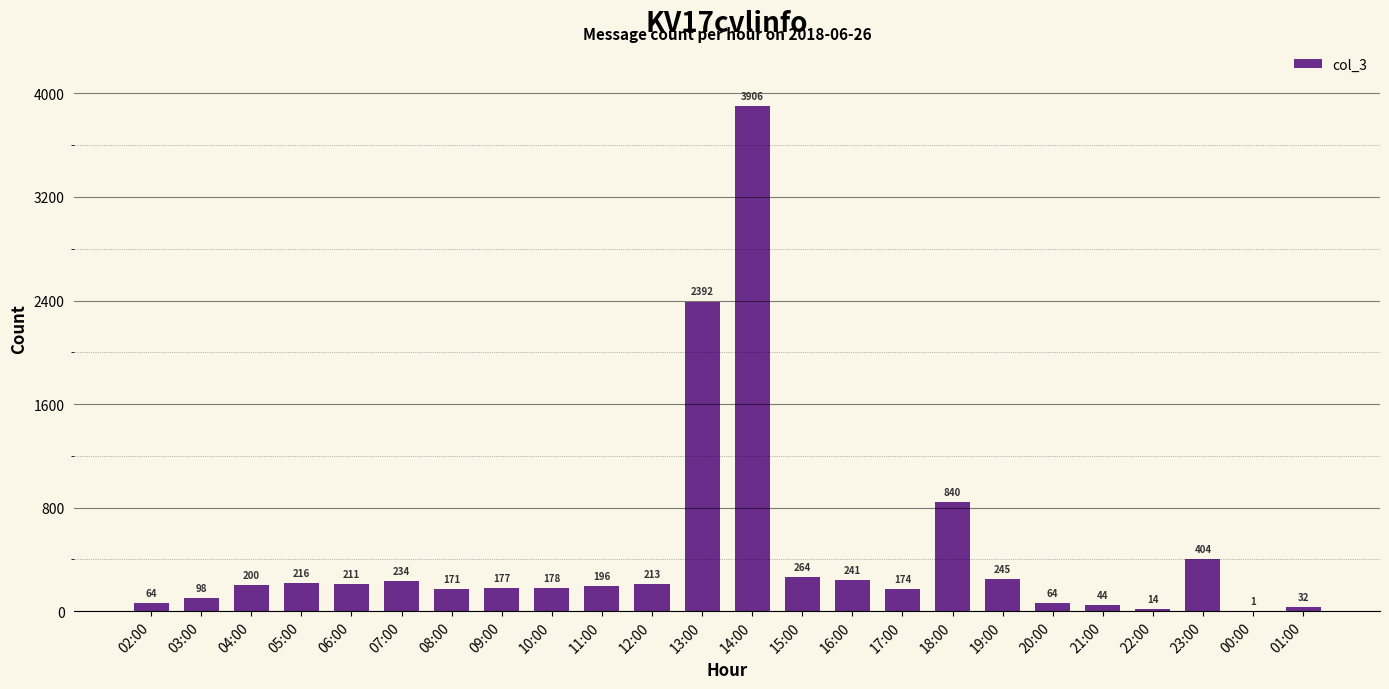

Where is the data nearest to the value 1953?

13:00